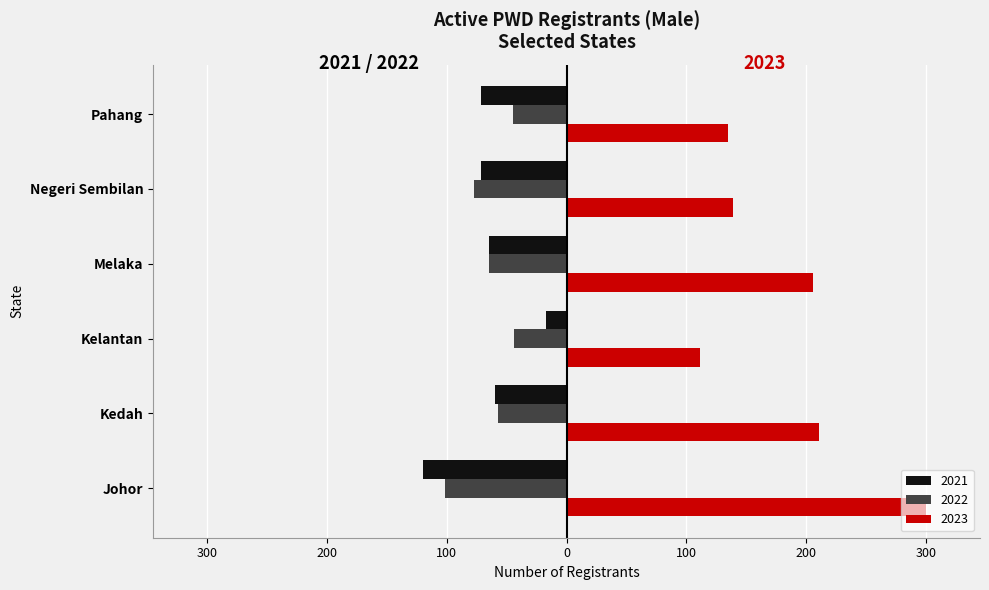

Which series has the widest spread of values?

Male 2023